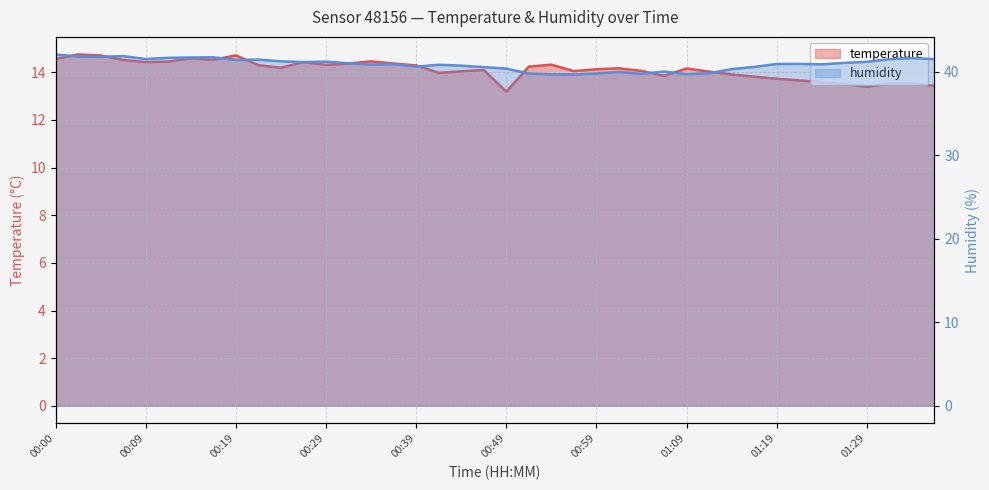

What value does the temperature series have at 01:19?

13.7